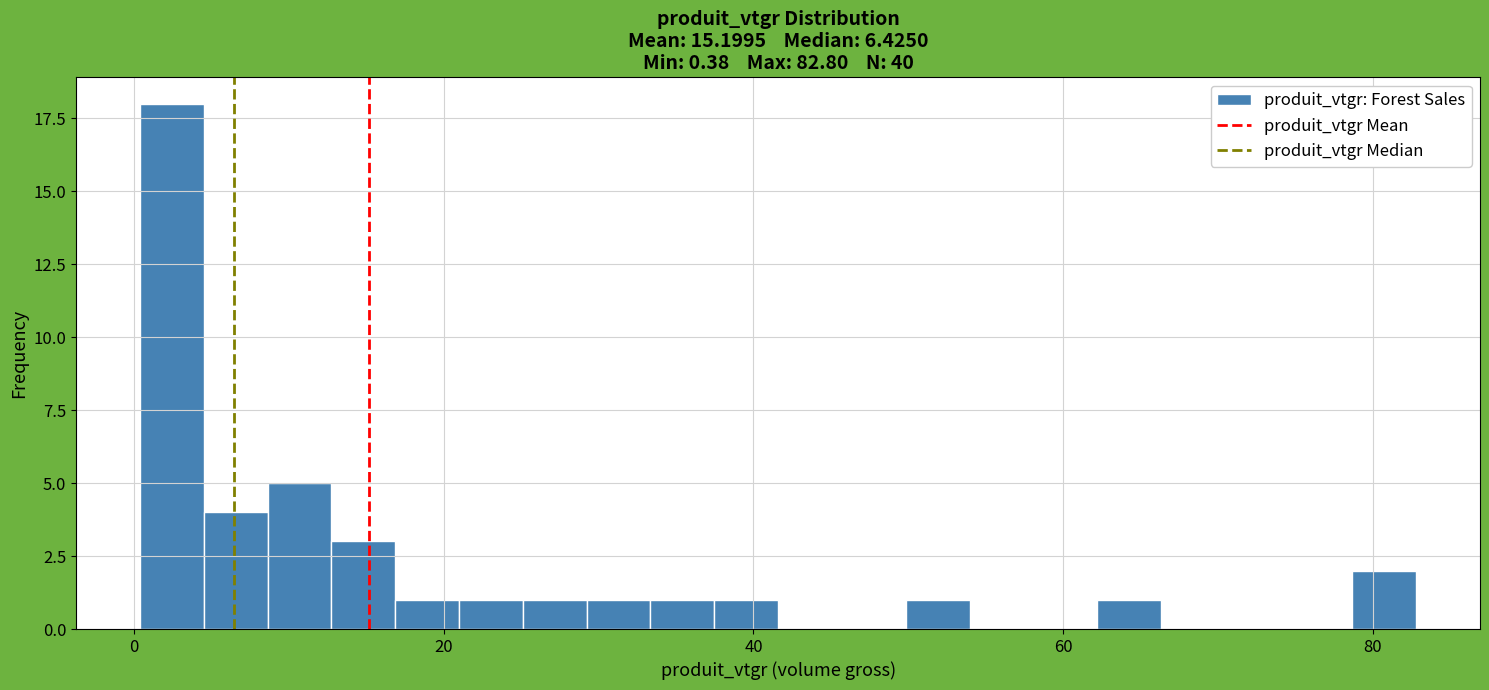

Read against the x-axis, roughly where is the centre of the tallest bar?

2